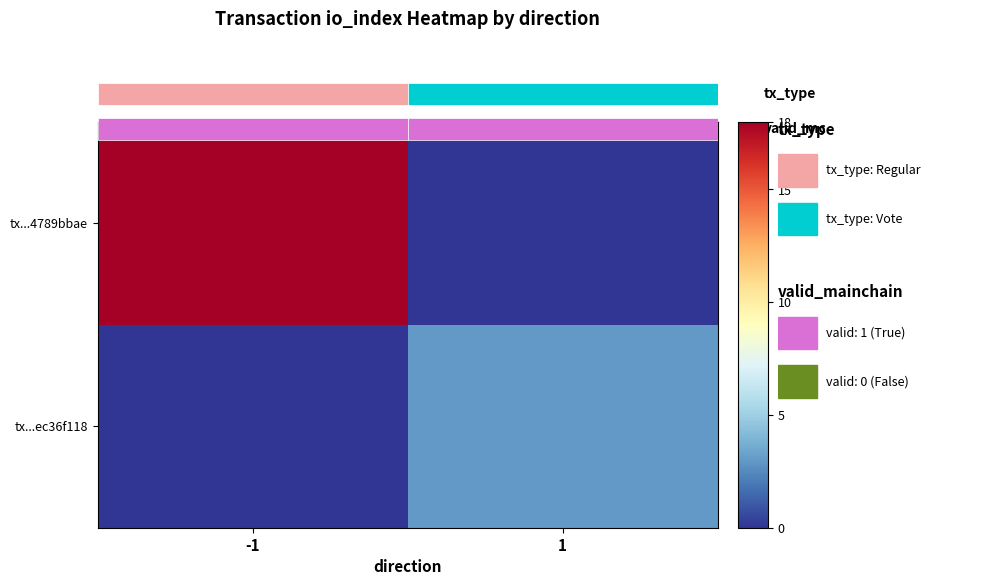

Which series changed the most between -1 and 1?

tx...4789bbae